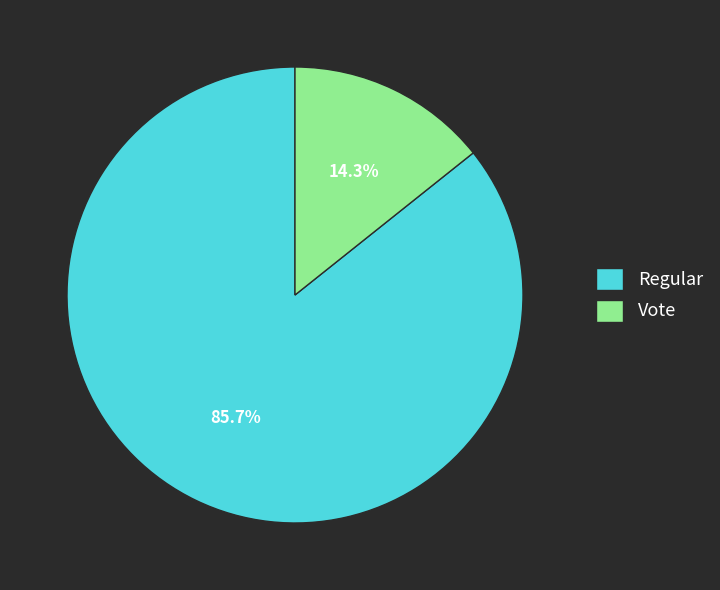

To the nearest percent, what is the difference between the Vote and Regular slice percentages?

71%